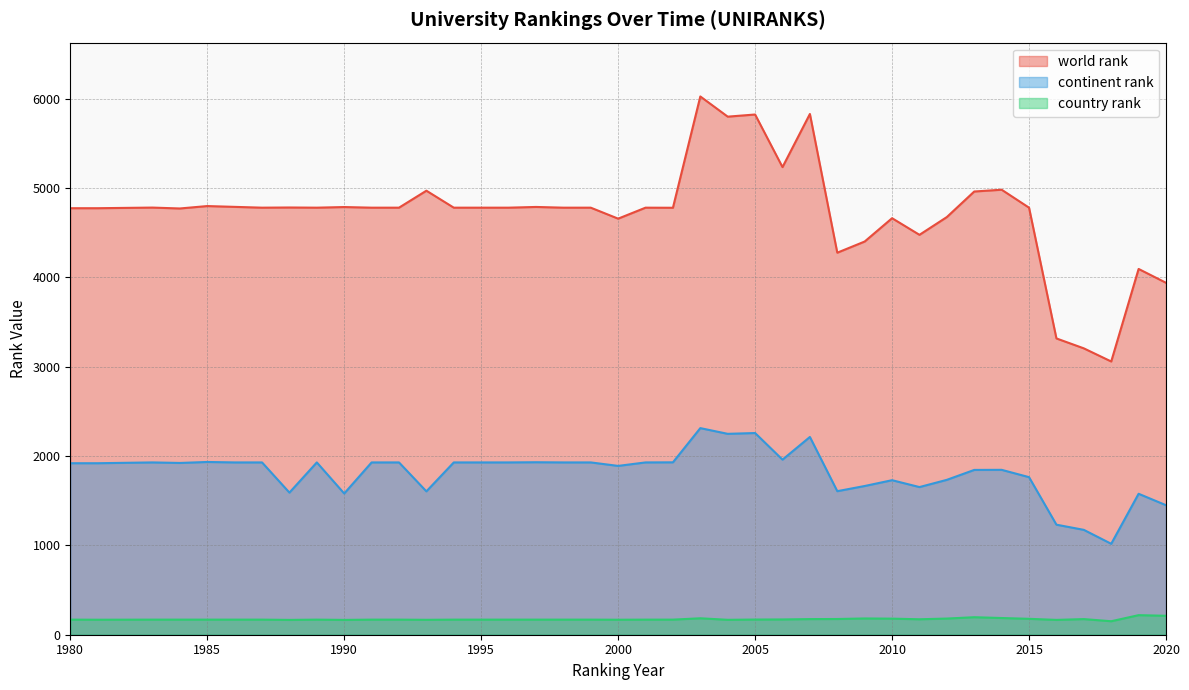

Is it true that continent rank equals 1764 at 2015?

True